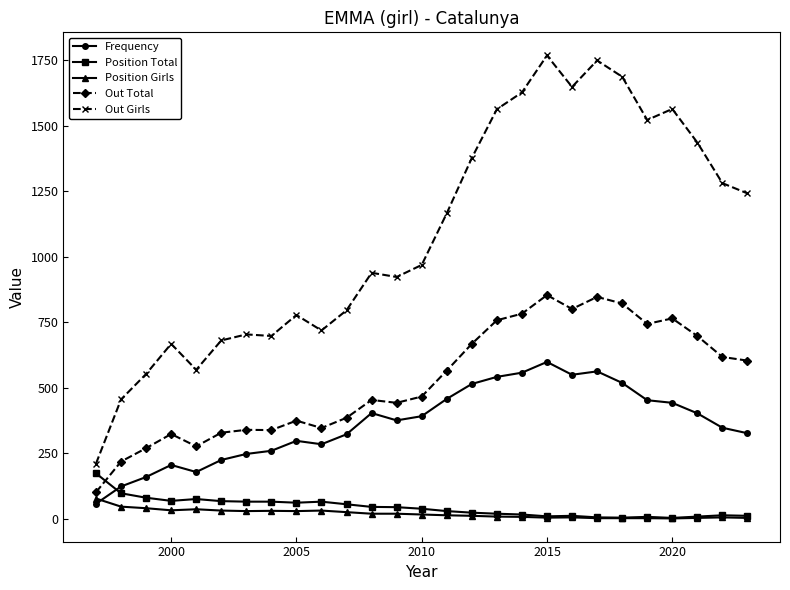

What is the minimum value shown in the chart?

2